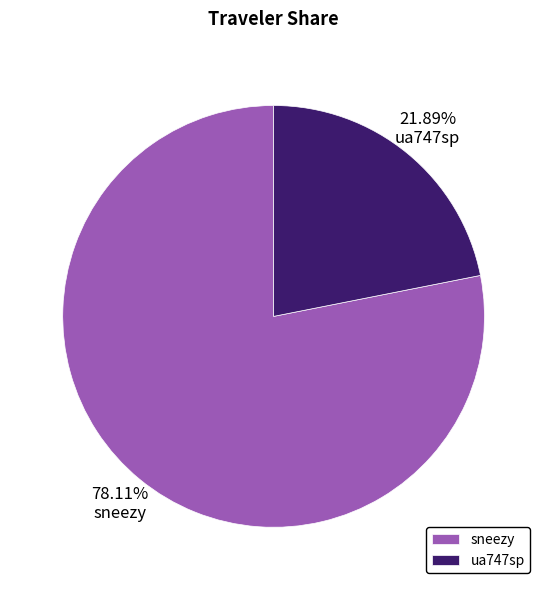

What is the ratio of the value at sneezy to the value at ua747sp?

3.6